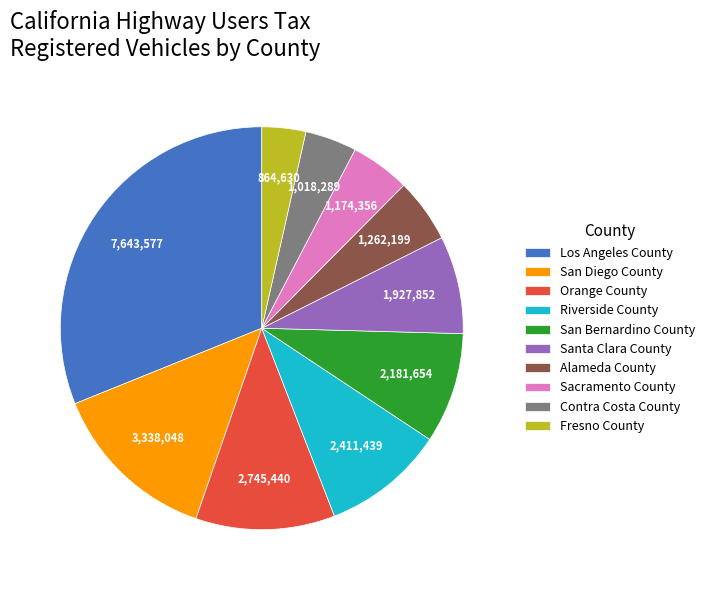

Count the number of slices in the pie.

10